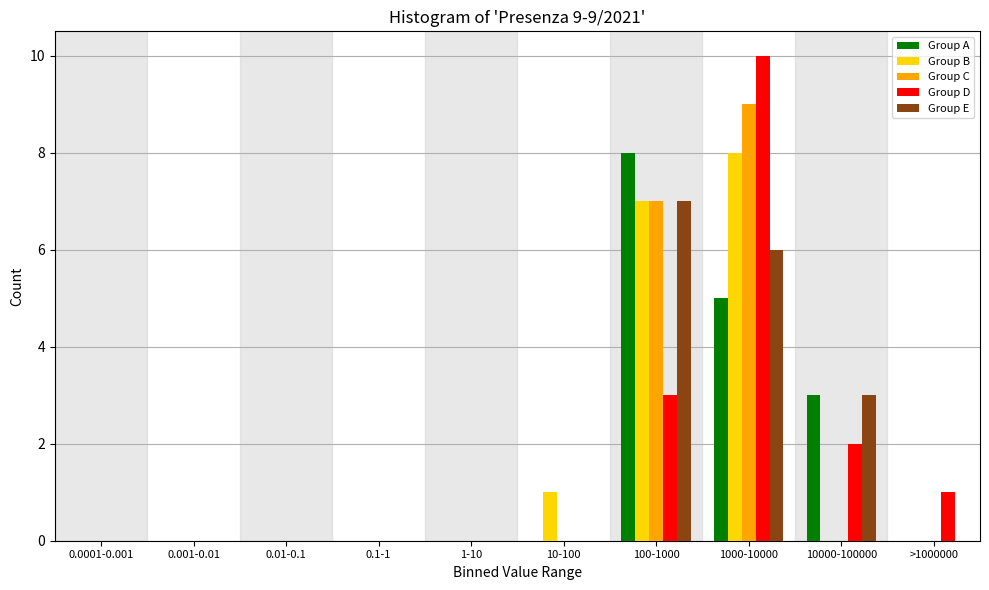

What is the maximum value for Group C?

9